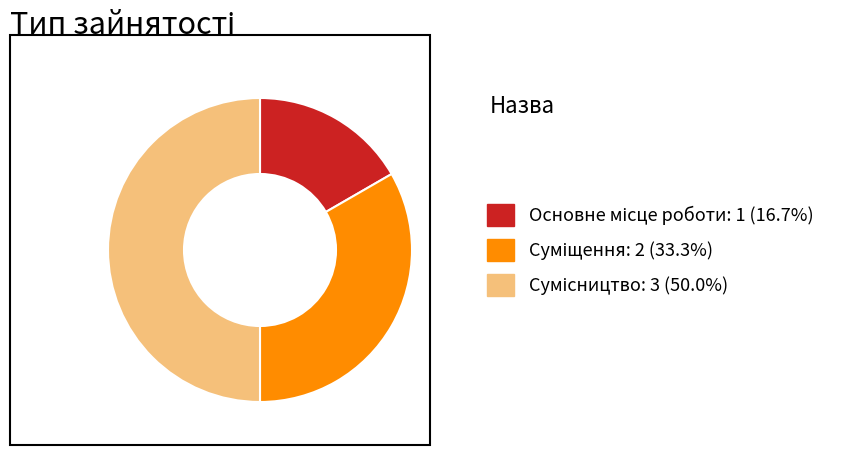

How many segments does this pie chart have?

3